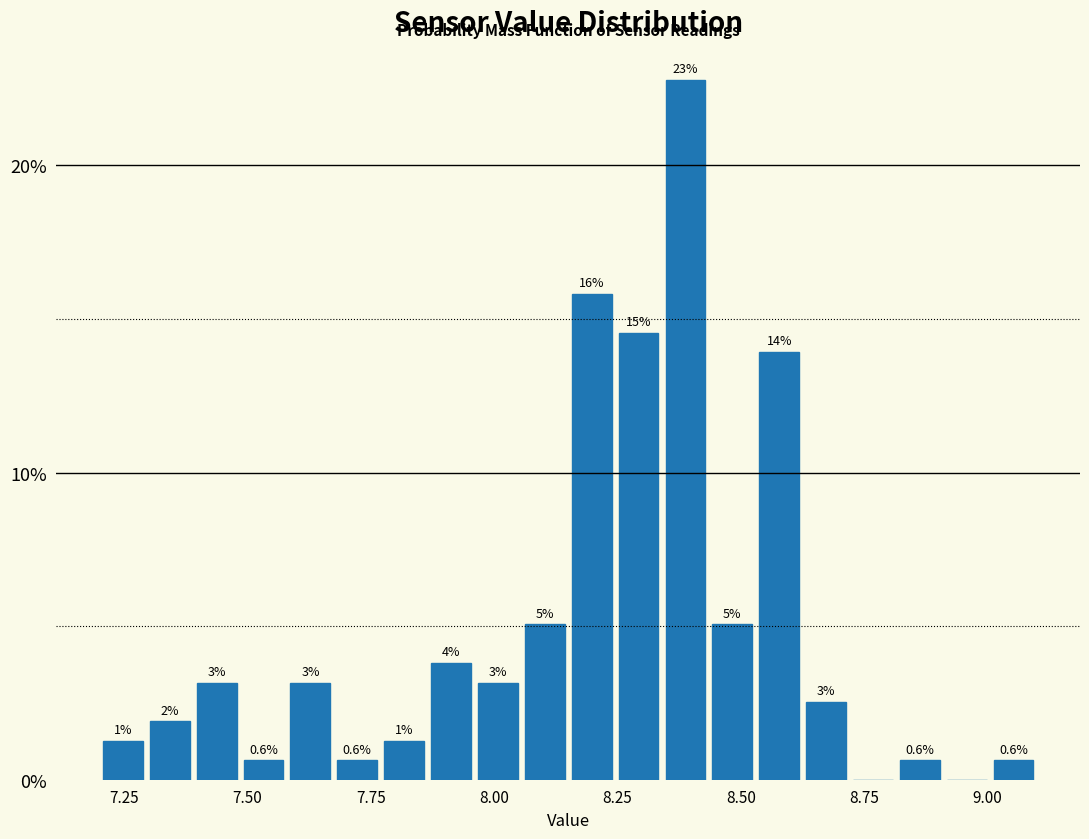

Read against the x-axis, roughly where is the centre of the tallest bar?

8.40